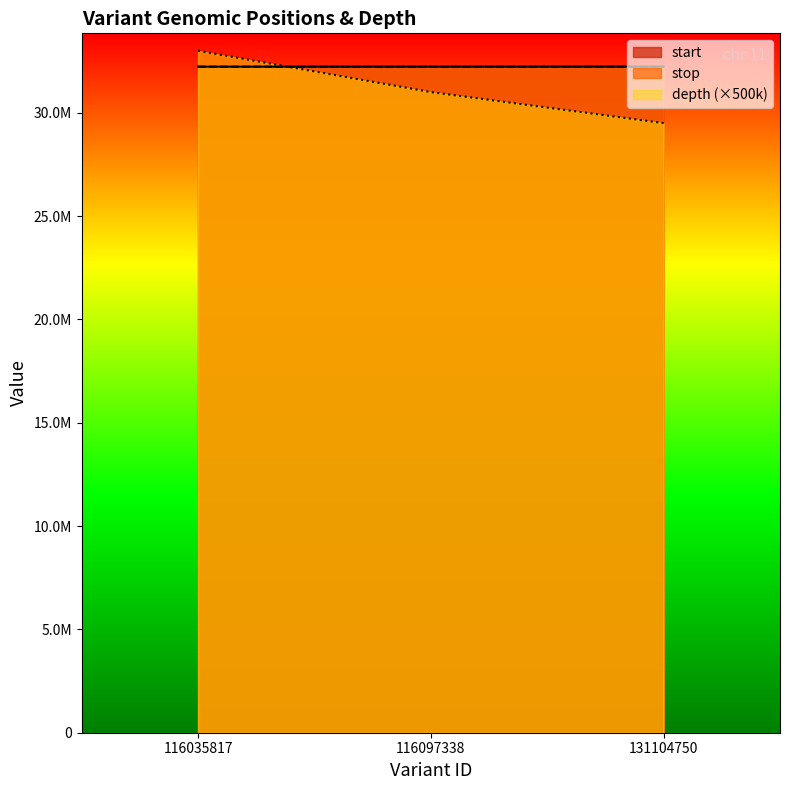

Is the value of start at 116097338 greater than the value of depth at 131104750?

Yes